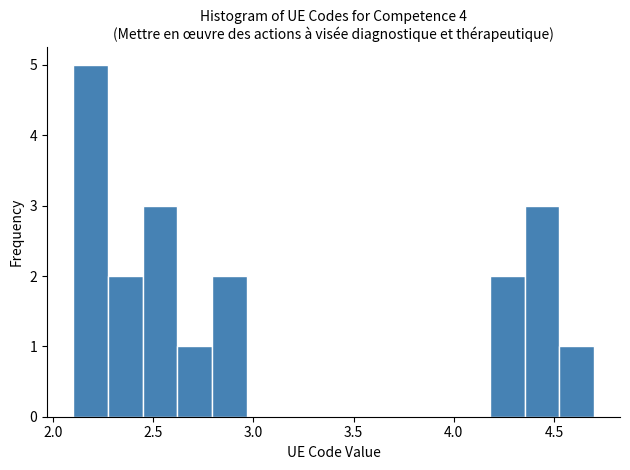

Read against the x-axis, roughly where is the centre of the tallest bar?

2.20